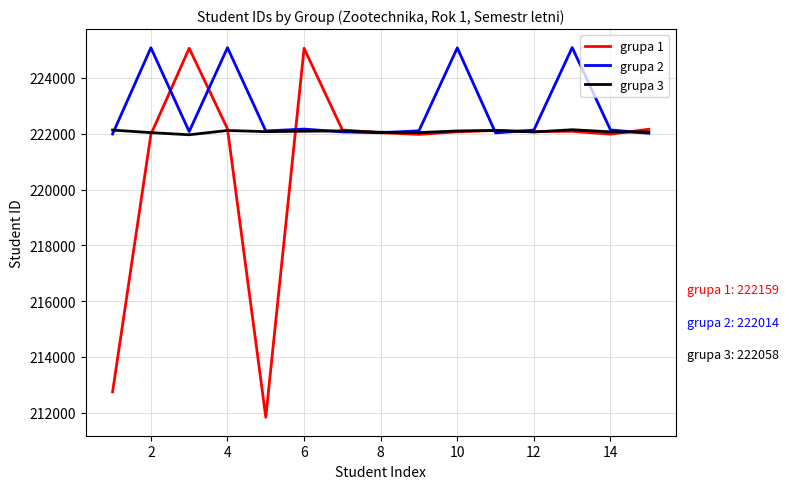

What are all the series names shown in the legend?

grupa 1, grupa 2, grupa 3